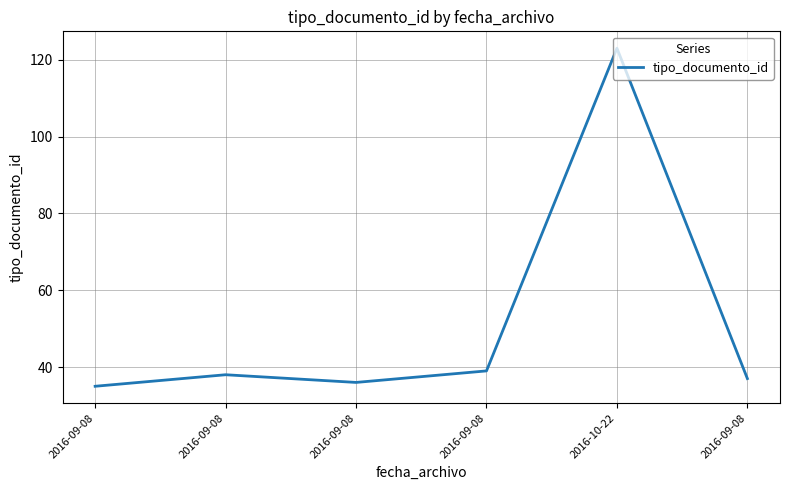

How many values are below 38?

3